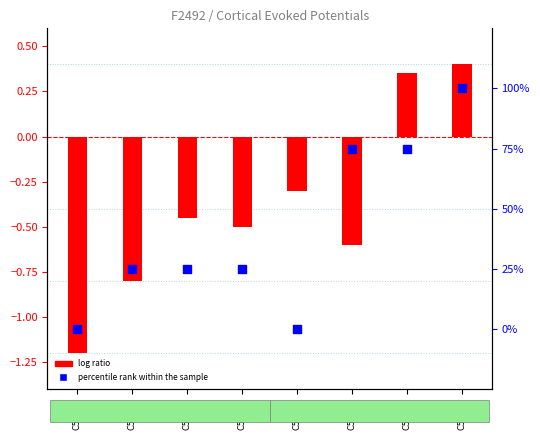

Which series reaches the minimum Y coordinate?

log ratio